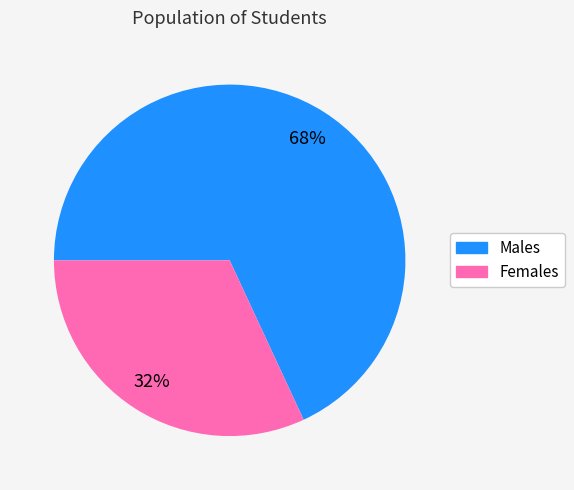

How many slices are in this pie chart?

2